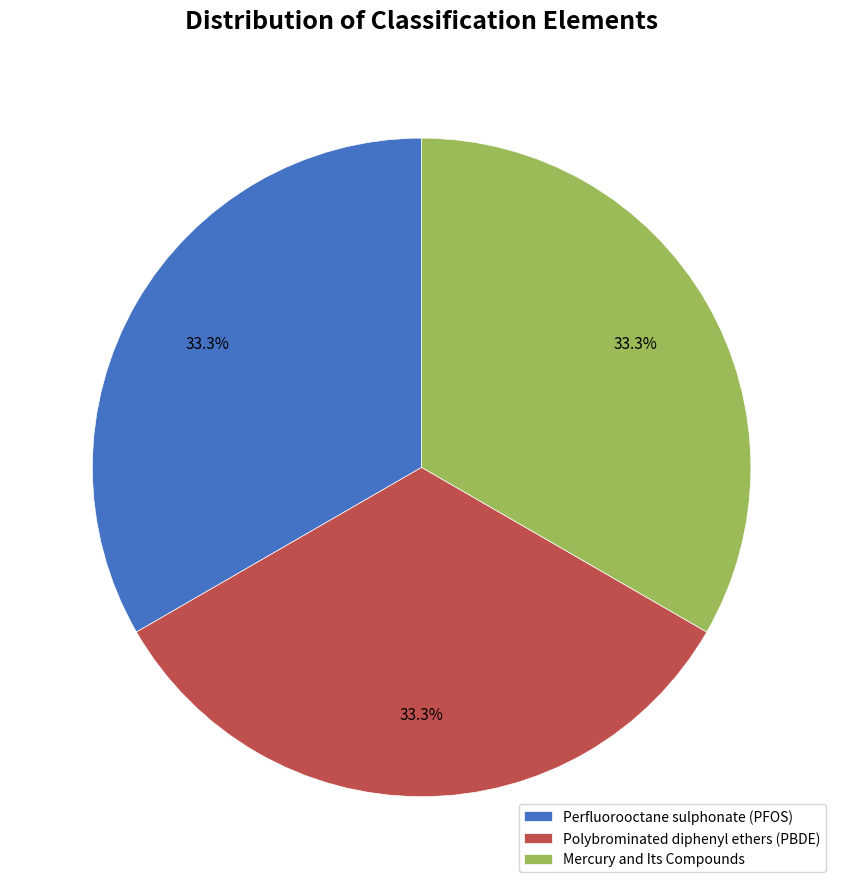

Approximately how many times larger is the value at Mercury and Its Compounds compared to Polybrominated diphenyl ethers (PBDE)?

1.0